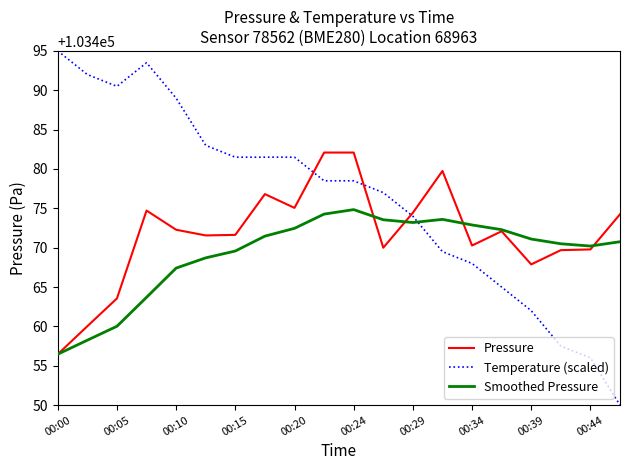

Which series has the widest spread of values?

Temperature (scaled)